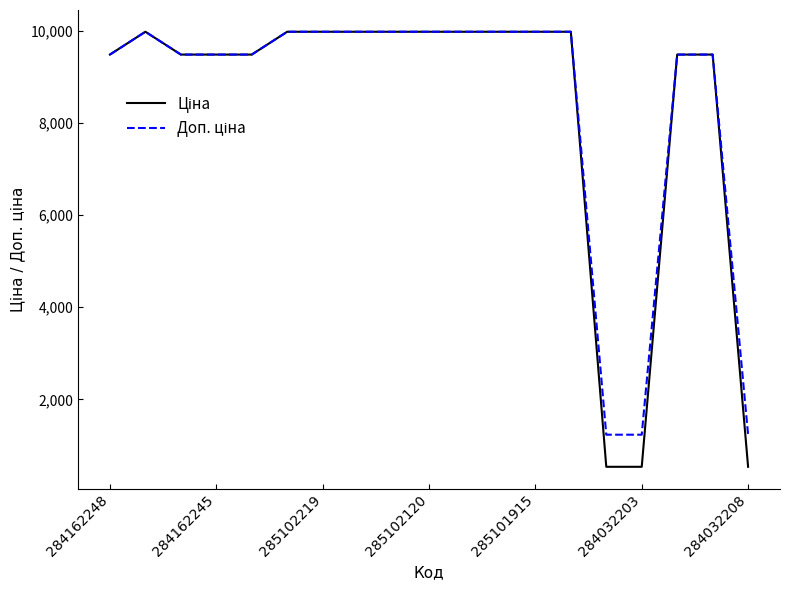

What is the greatest value displayed?

9975.0